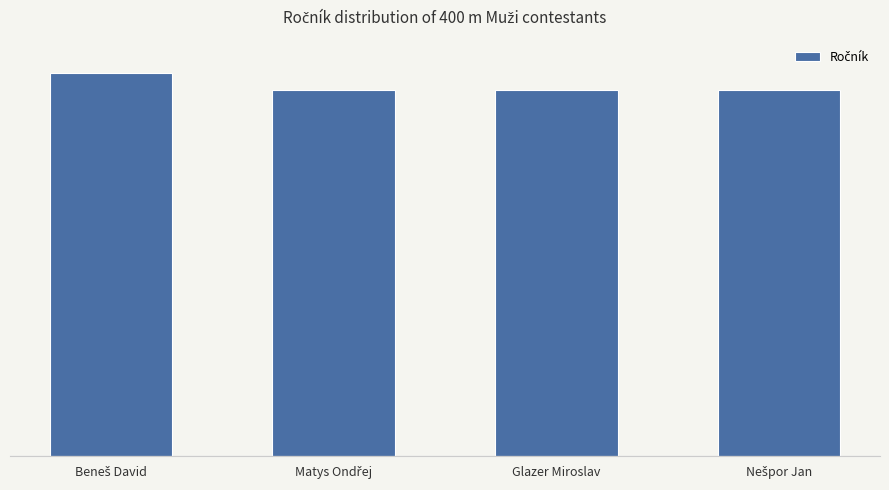

Which label corresponds to the smallest value in the chart?

Matys Ondřej